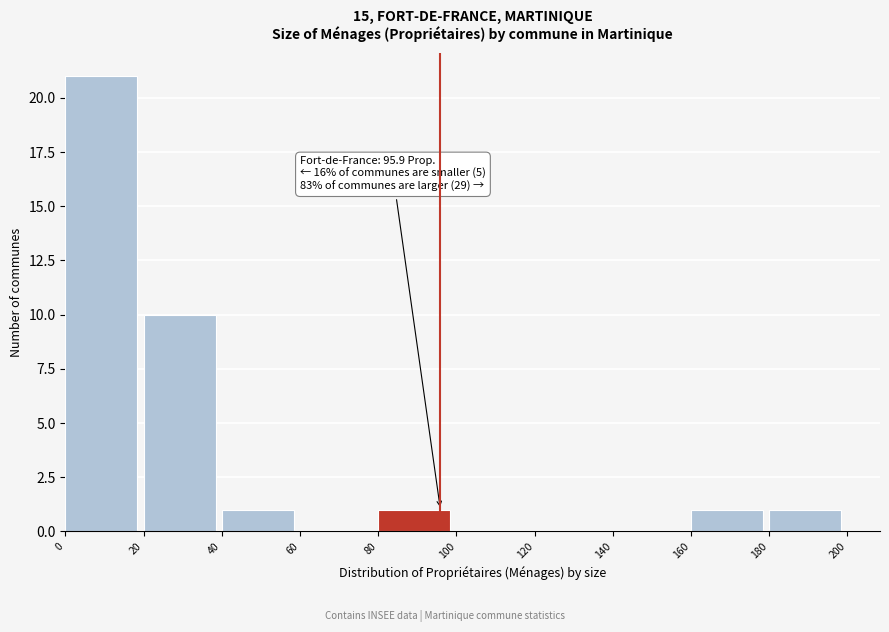

Which range on the x-axis has the tallest bar?

0 to 20